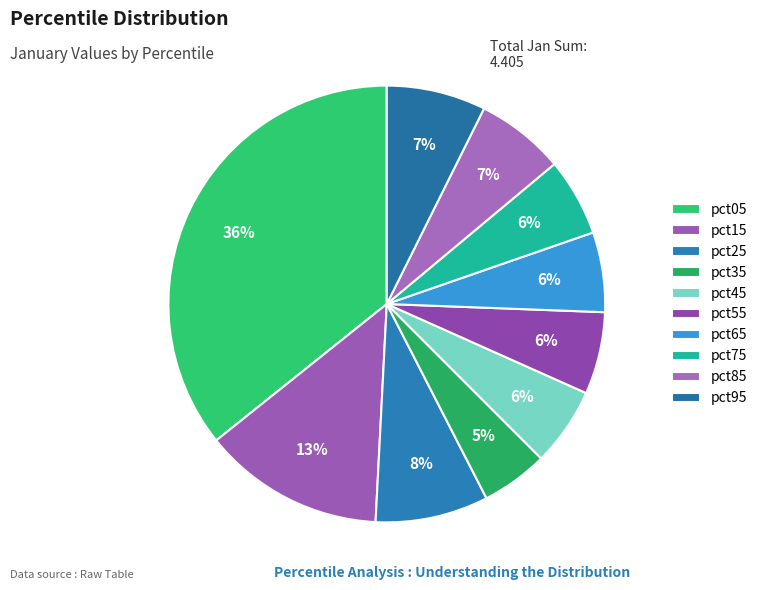

Count the number of slices in the pie.

10